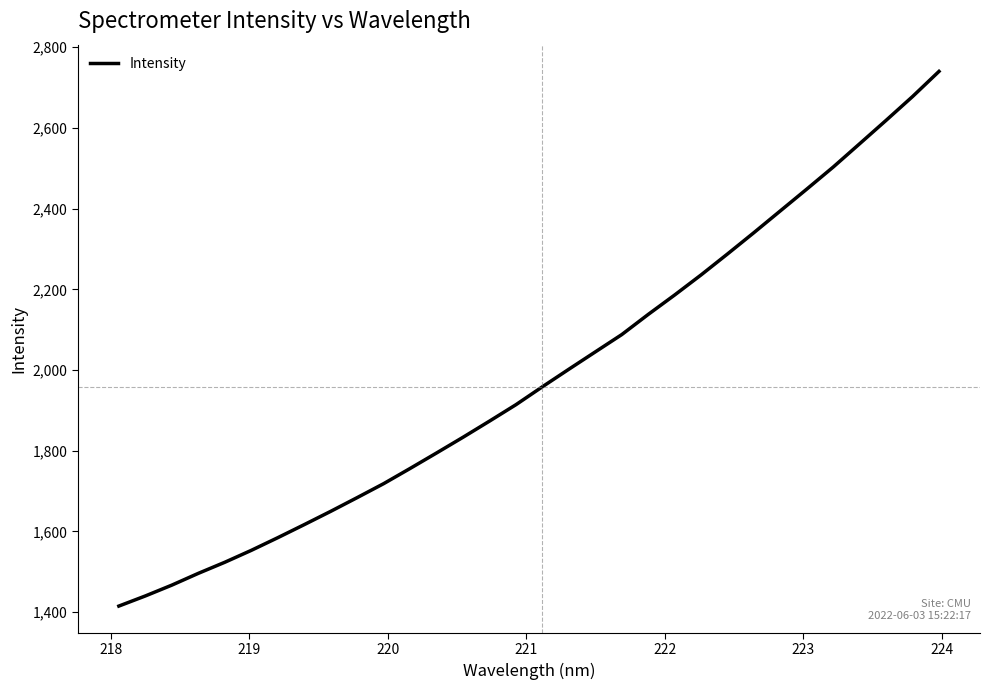

Reading right to left, list all the values displayed in this chart.

2740.0	2677.8	2618.9	2560.9	2503.2	2448.6	2394.6	2340.7	2287.8	2235.8	2186.1	2137.9	2087.9	2045.1	2002.1	1958.7	1914.2	1873.5	1833.5	1794.6	1756.2	1718.5	1684.0	1649.9	1617.0	1584.6	1553.2	1523.7	1496.3	1467.1	1440.3	1415.2